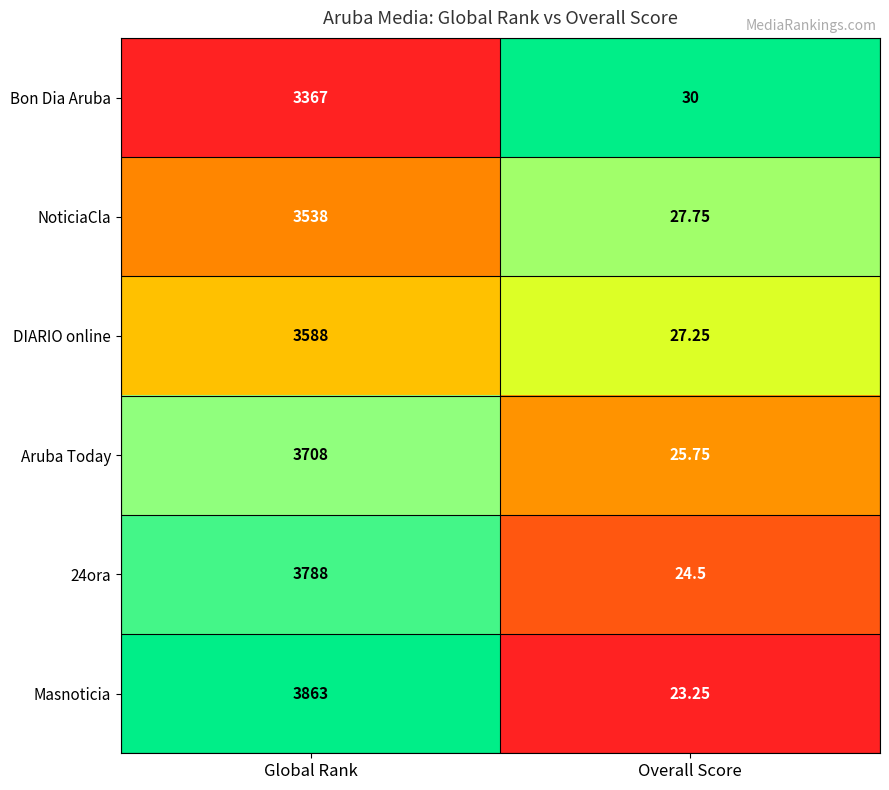

Between Global Rank and Overall Score, which series saw the biggest shift?

Masnoticia